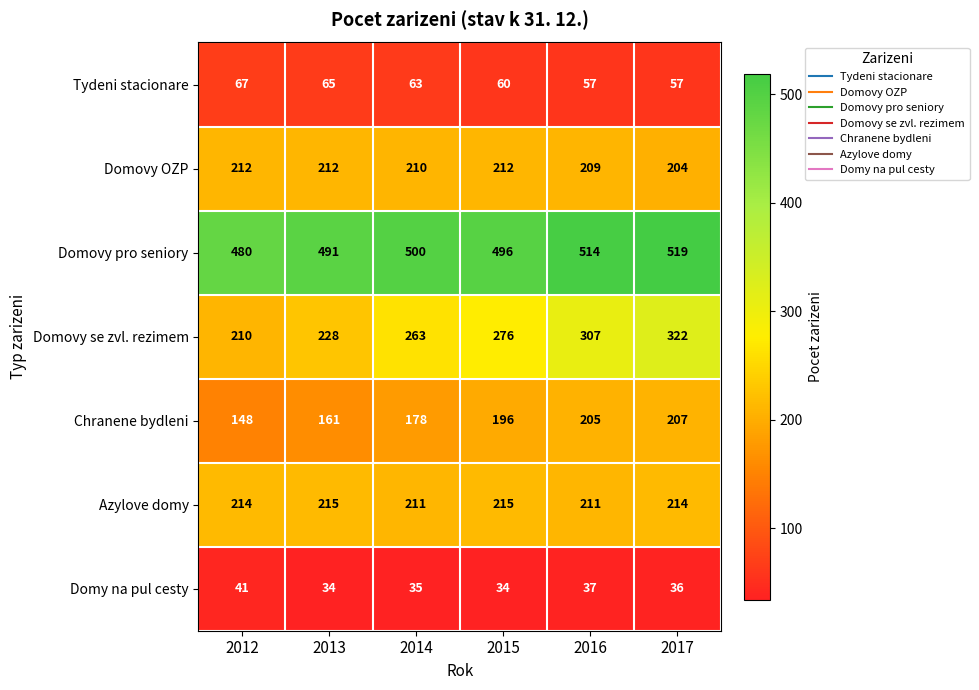

What is the smallest value displayed?

34